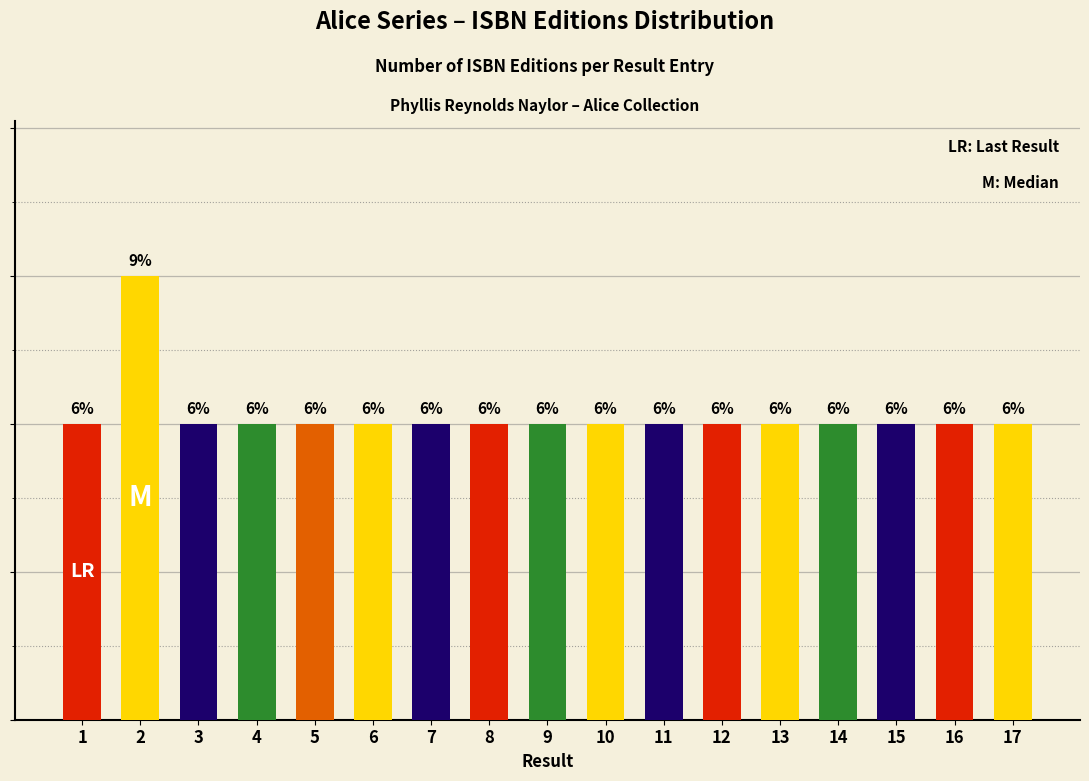

The chart shows a value of 3 at 2. True or false?

True